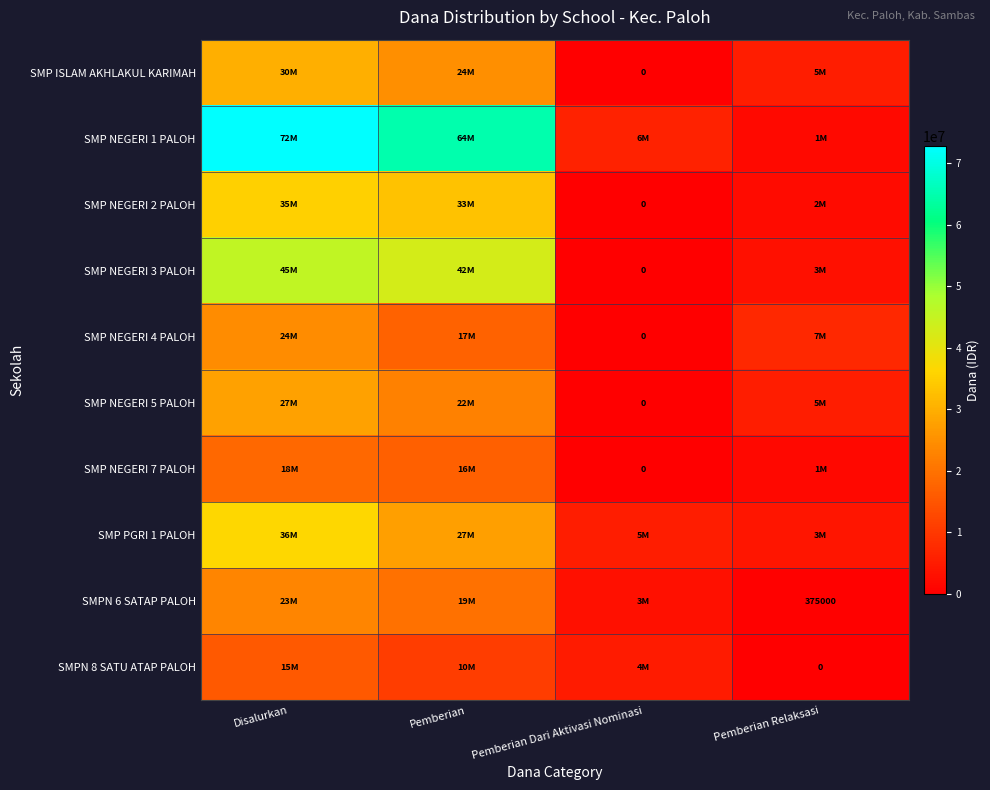

True or false: SMPN 6 SATAP PALOH has a value of 83194 at Pemberian Relaksasi.

False